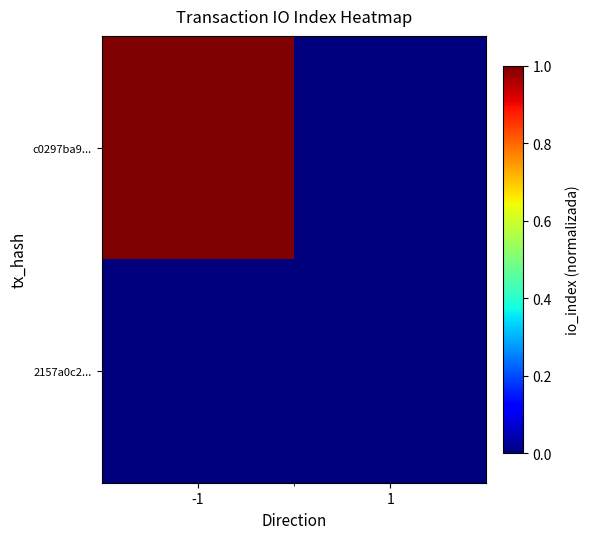

Reading left to right, list all the values displayed in this chart.

c0297ba9...: -1=1	1=0
2157a0c2...: -1=0	1=0